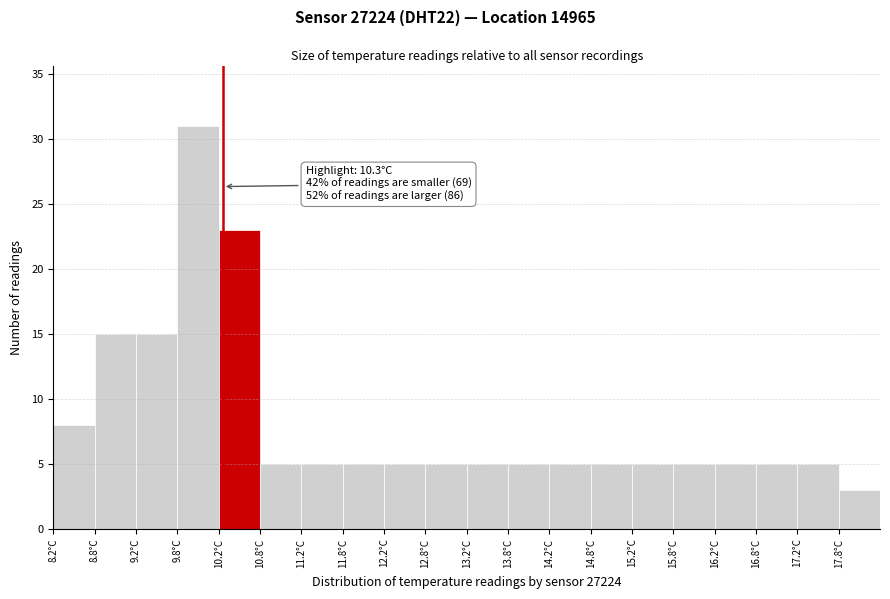

Over which range of the x-axis is the bar tallest?

9.75 to 10.25